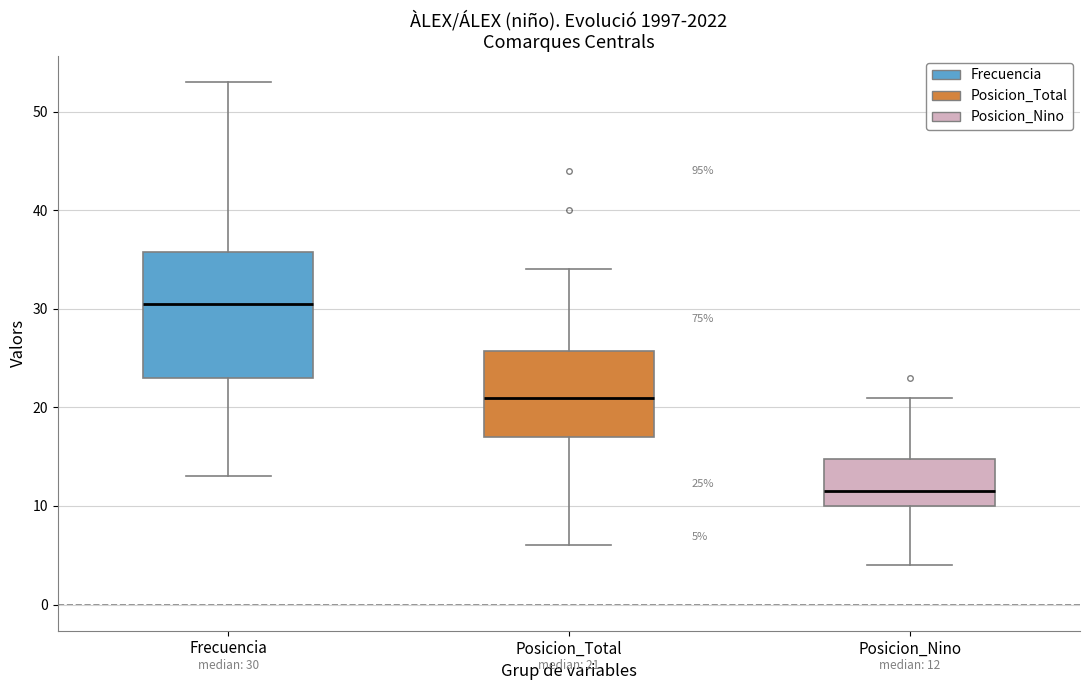

Which box is the tallest, from its lower edge to its upper edge?

Frecuencia